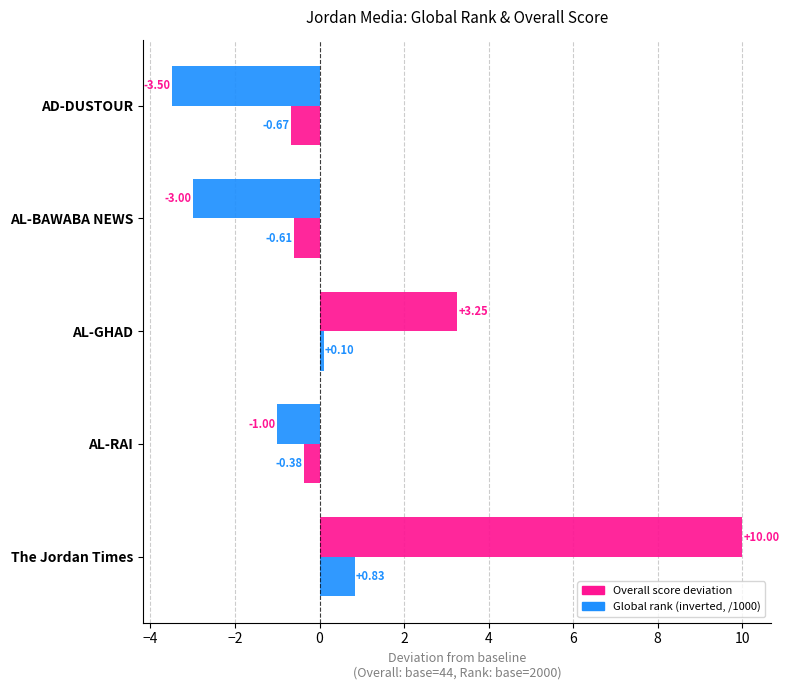

How many data points does each series have?

5